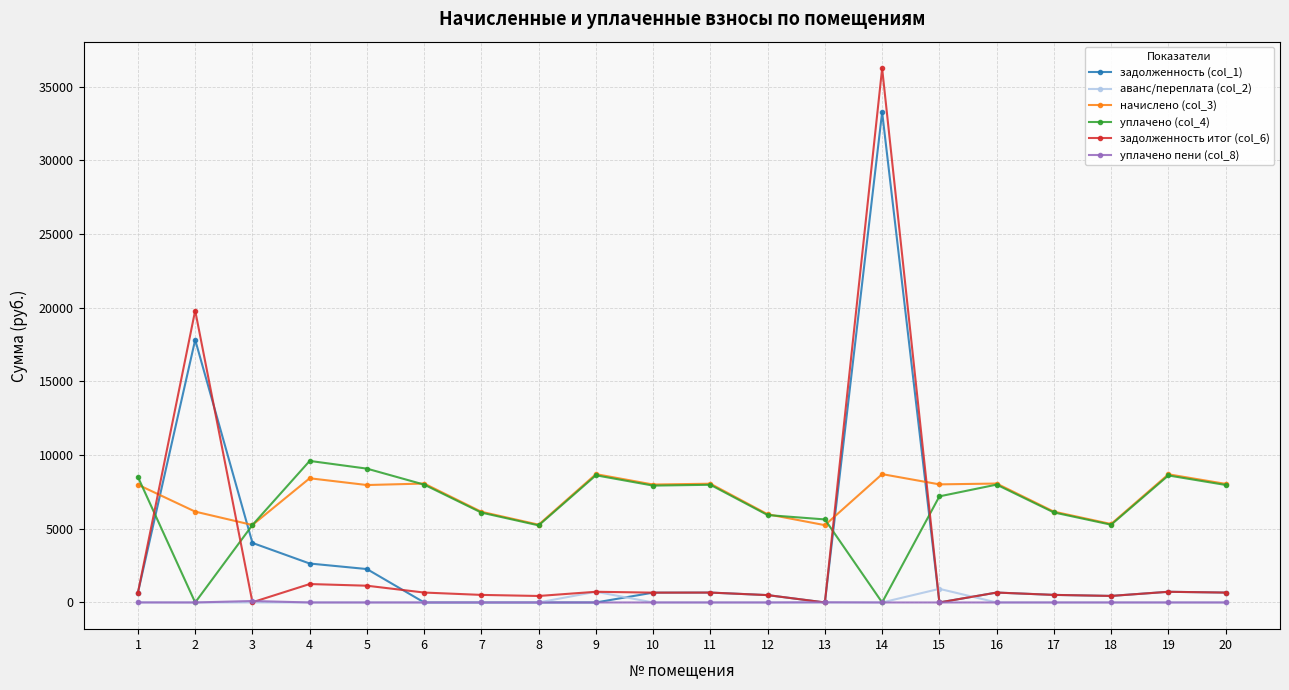

What is the difference between the maximum and minimum values in the задолженность итог (col_6) series?

36243.7